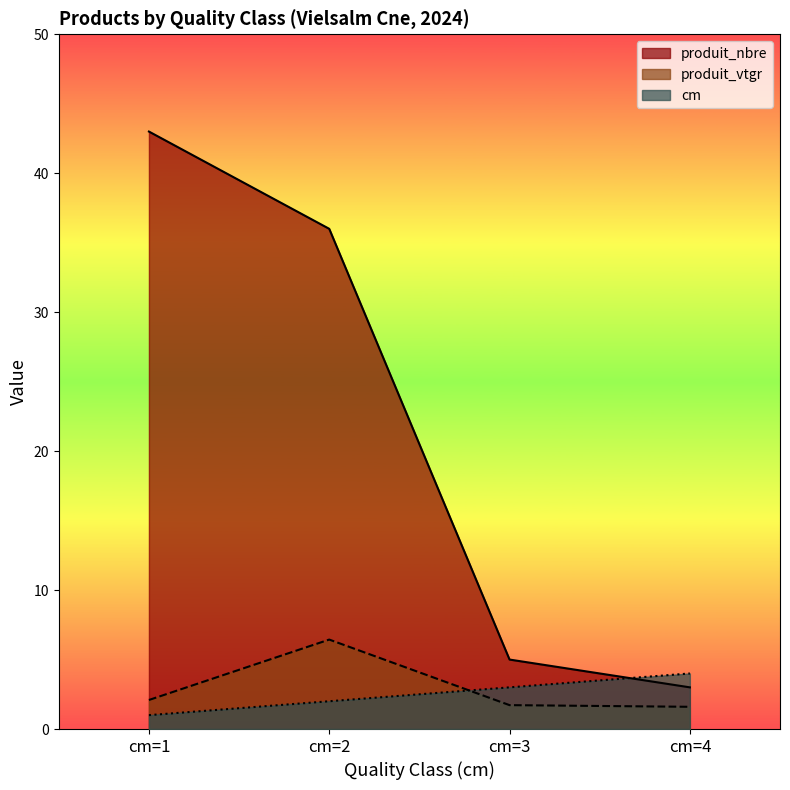

After their last crossing, which series has the higher values: cm or produit_vtgr?

cm